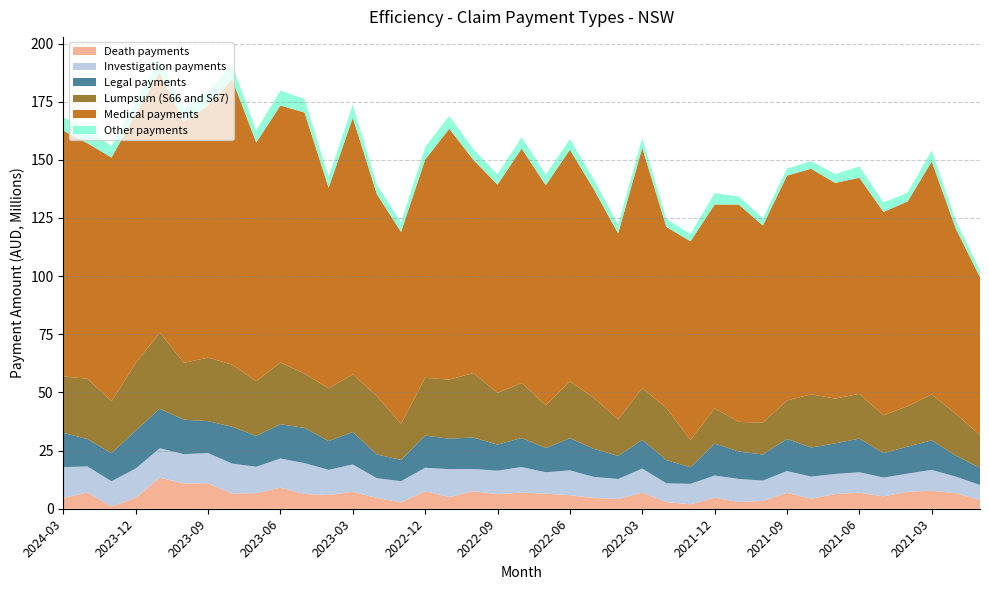

Reading right to left, list all the values displayed in this chart.

Death payments: 3786069.8	6685105.6	7726420.7	7313804.8	5313337.2	6880917.9	6313390.3	4303046.5	6832472.3	3389107.4	2857865.9	4750293.9	1913392.3	2860603.4	6961746.1	4185792.7	4624360.5	5817555.7	6481509.9	6938240.4	6276325.6	7549279.7	5026465.5	7512677.5	2699250.1	4628931.7	7298160.2	5916704.3	6345642.6	9056337.9	6720865.3	6553263.0	10960094.6	10917628.7	13375528.6	4681482.7	969579.6	6984336.4	4650362.0
Investigation payments: 6428377.7	7113919.5	8975115.0	7781143.4	8091016.3	8814097.2	8636161.6	9532569.1	9386804.7	8709875.9	9948667.6	9535413.6	8797025.3	8063265.9	10320317.3	8605960.6	9052621.5	10682239.8	9195387.1	11013465.3	10077595.7	9554800.8	12006467.6	10093822.1	9152698.8	8499729.5	11742468.8	10811185.1	13274401.5	12539498.6	11332393.4	12853708.4	12993463.6	12552429.3	12632114.8	12614436.1	10833088.8	11221910.4	13229349.7
Legal payments: 7318715.2	9039276.4	12704924.5	11630823.7	10470238.5	14450999.9	13150615.2	12478967.1	13762854.9	11218995.9	11788633.7	13710649.3	7112312.3	10021455.4	12306990.3	9902184.6	12058928.5	13795969.2	10408812.7	12468459.0	11197761.6	13534147.1	13096333.4	13832584.8	9111882.4	10224412.8	13949536.0	12348578.6	15115641.6	14755334.5	13230537.7	15820276.0	13707140.8	14814118.0	16949409.3	16306111.2	12051657.2	11750042.2	14736442.0
Lumpsum (S66 and S67): 14123341.8	17975085.4	19728432.5	17370342.5	16308113.2	19234383.7	19250702.2	22880087.4	16570175.0	13665690.4	12755477.0	15176701.7	11760619.3	22431618.9	22241883.5	15708169.7	21900828.8	24413562.6	18445178.3	23661683.8	22267203.3	27714214.5	25389972.4	24851135.4	15539118.8	25079980.2	24817216.7	22713810.1	23386968.0	26474521.3	23561484.4	26750989.1	27306240.3	24438179.1	32765193.0	29010616.6	22332510.8	25939161.5	24271412.0
Medical payments: 67885030.5	79554003.3	100180448.5	87970532.9	87445475.5	92922534.5	92713438.1	96973440.3	96674277.7	84791732.9	93433326.5	87636679.0	85390585.2	77788879.0	103330328.4	79959987.1	89555164.3	99648206.4	94563949.9	100779860.1	89536317.0	91629728.1	107852225.4	93794253.8	82515125.6	86810184.4	110282575.2	86208858.1	112241932.7	110539053.3	102618215.4	122645184.8	108371426.2	103666145.6	111749398.1	107110536.0	104814597.0	101249875.0	105698236.7
Other payments: 3083641.1	3424423.3	4734959.9	3830121.3	4074597.4	4888345.7	3802534.1	3316330.7	3014752.7	3123932.4	3510398.6	4911042.0	3176351.8	3420344.8	4302145.7	3891800.7	4261299.9	4618676.0	4553060.6	4938826.7	4432864.9	4601922.9	5541458.4	5379704.8	4034068.6	4199161.3	5671261.3	4585051.3	5759770.2	6393989.8	5136624.6	6314235.1	6125959.2	5810512.4	5731172.9	5976630.1	4932984.6	6056433.7	5752355.1